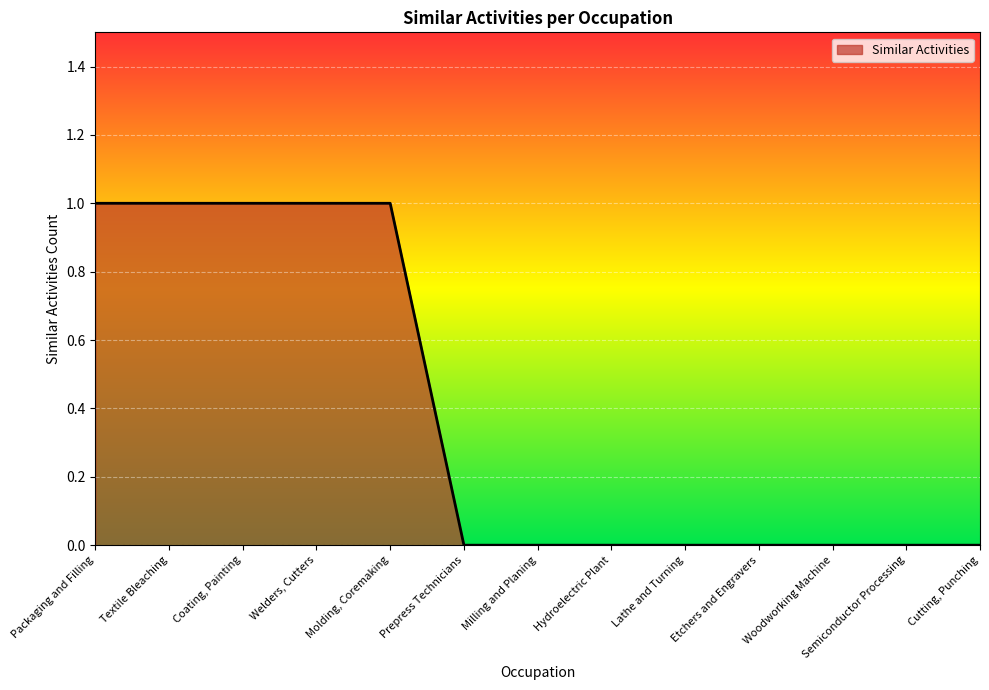

Between Textile Bleaching and Prepress Technicians, which is larger?

Textile Bleaching